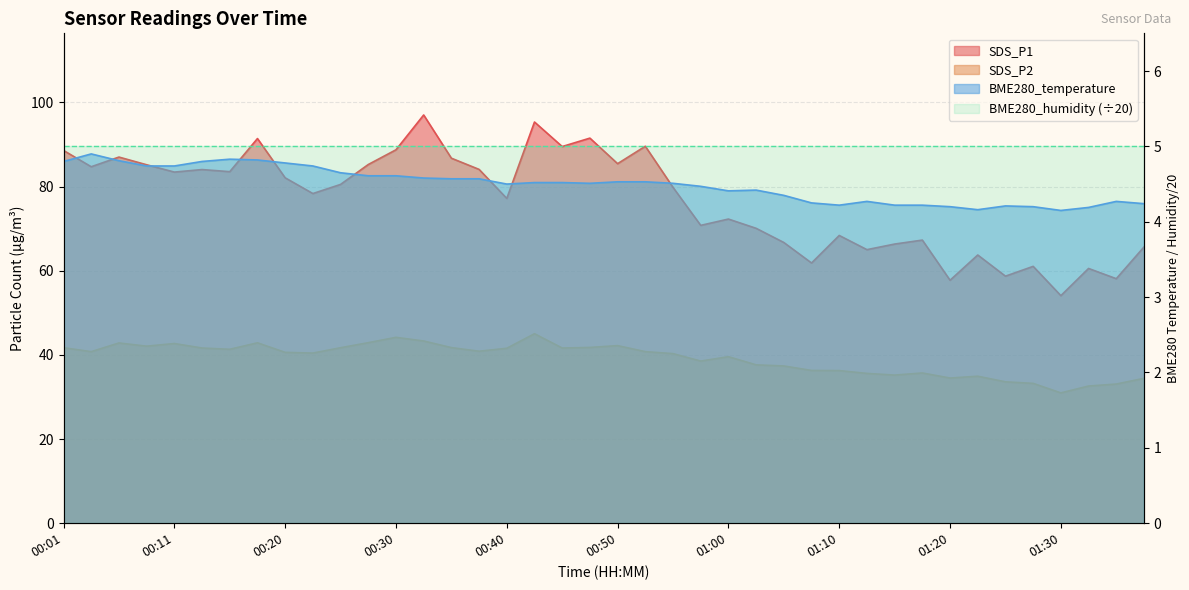

True or false: SDS_P2 and SDS_P1 intersect in this chart.

False